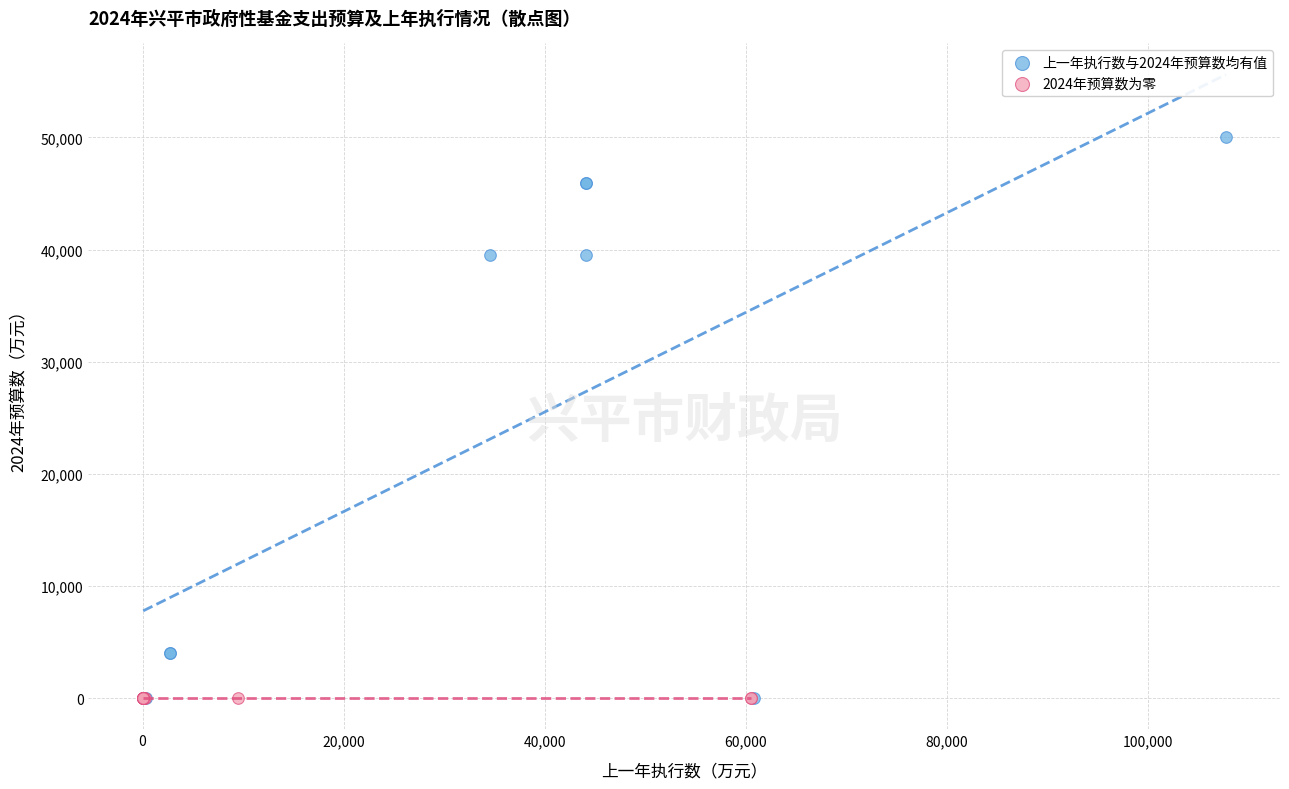

Which series reaches the maximum Y coordinate?

上一年执行数与2024年预算数均有值